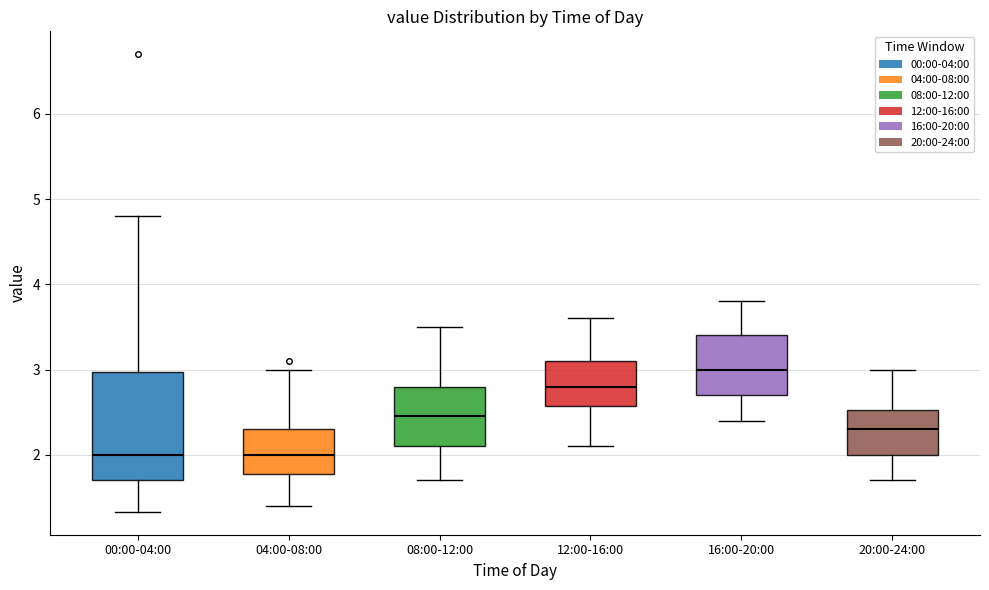

Reading left to right, transcribe this box plot: for each box, give where its median line is, the range the box spans, and where its two whiskers end, as read against the y-axis. The values are not printed on the chart, so give them approximately, as read against the axis.

00:00-04:00: median 2.0, box 1.7 to 3.0, whiskers 1.3 to 4.8
04:00-08:00: median 2.0, box 1.8 to 2.3, whiskers 1.4 to 3.0
08:00-12:00: median 2.5, box 2.1 to 2.8, whiskers 1.7 to 3.5
12:00-16:00: median 2.8, box 2.6 to 3.1, whiskers 2.1 to 3.6
16:00-20:00: median 3.0, box 2.7 to 3.4, whiskers 2.4 to 3.8
20:00-24:00: median 2.3, box 2.0 to 2.5, whiskers 1.7 to 3.0